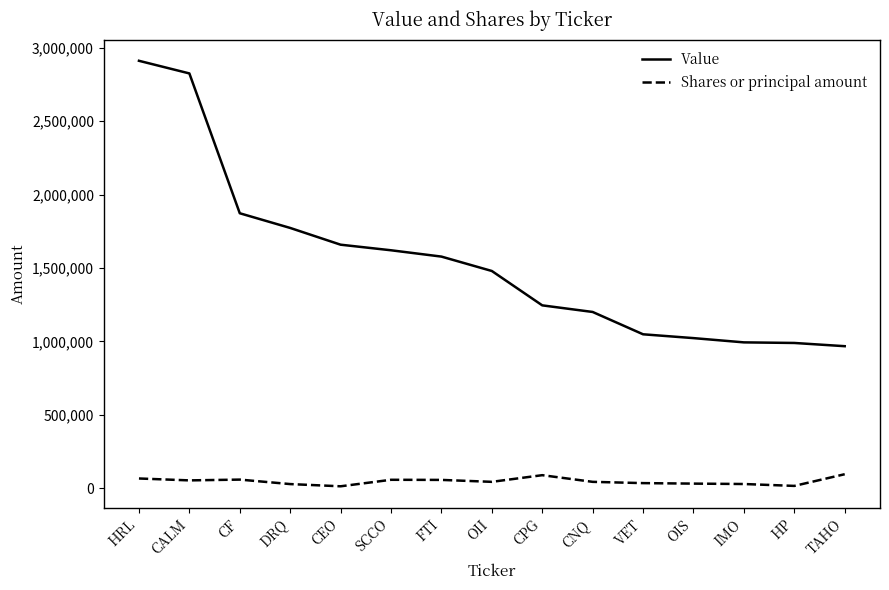

How many lines are shown in the chart?

2